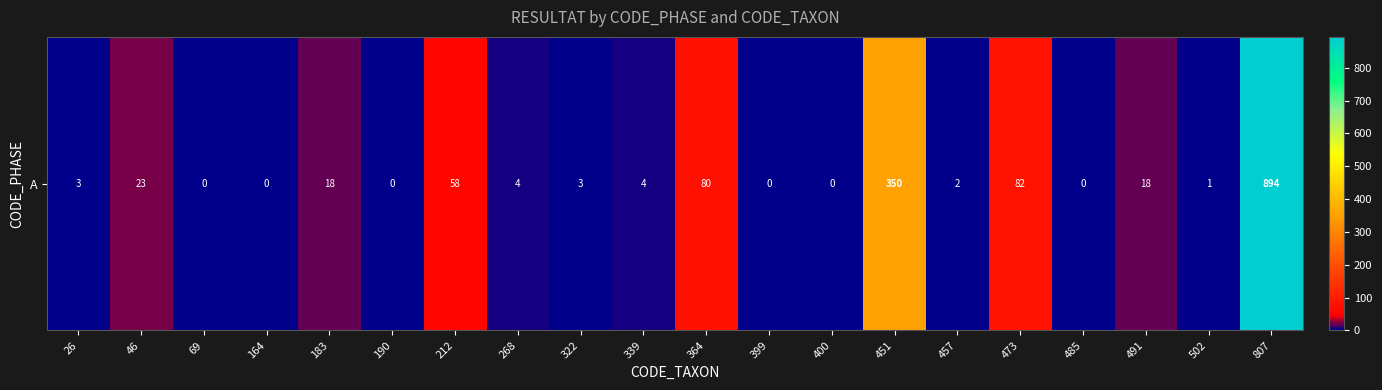

Which label corresponds to the largest value in the chart?

807